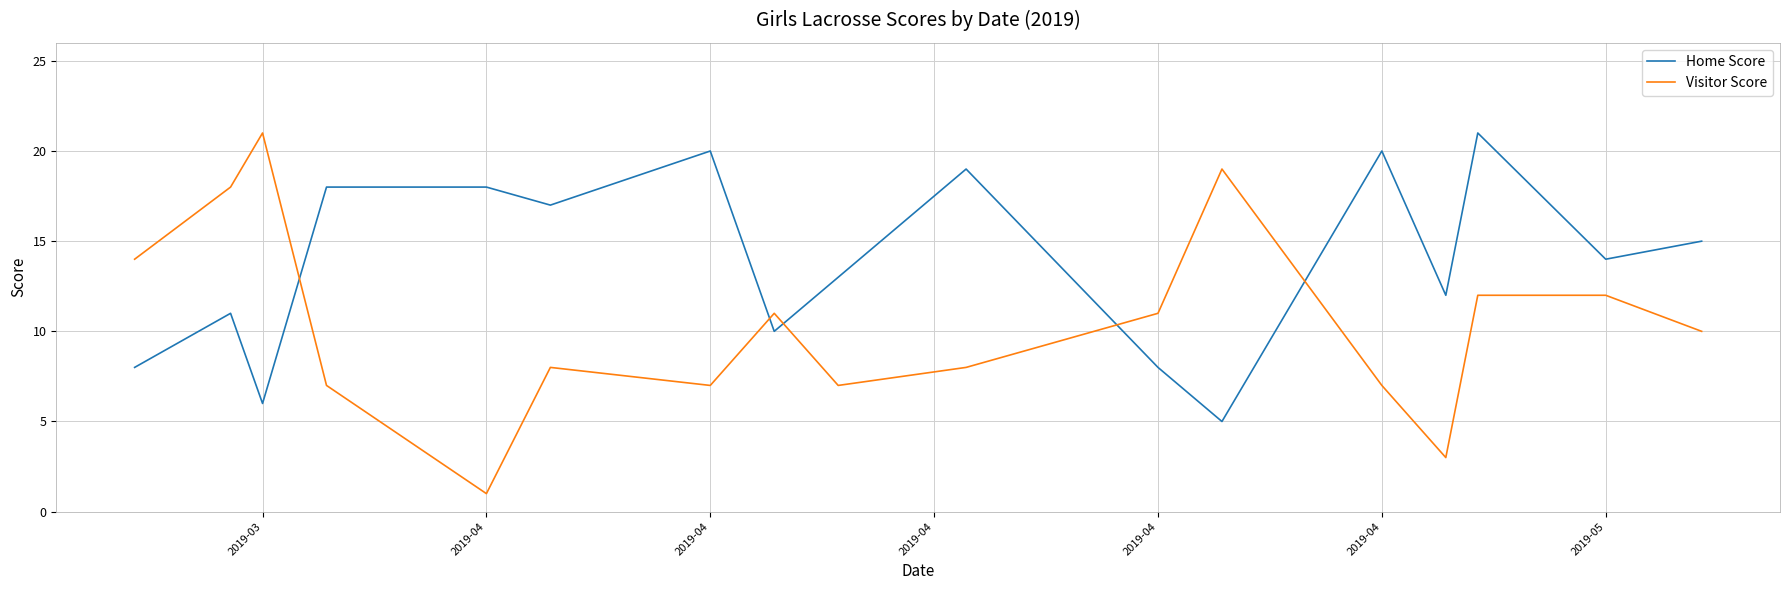

After their last crossing, which series has the higher values: Visitor Score or Home Score?

Home Score